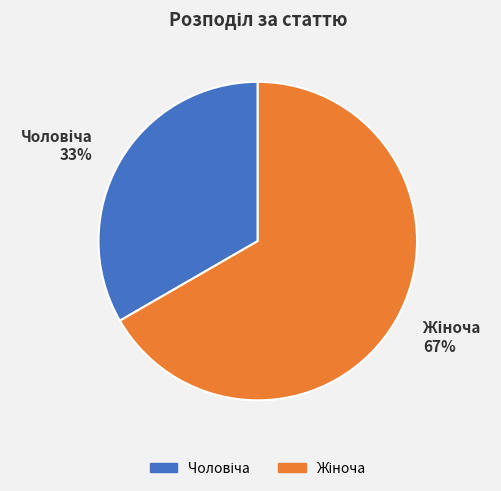

Is there a majority slice in this chart?

Yes